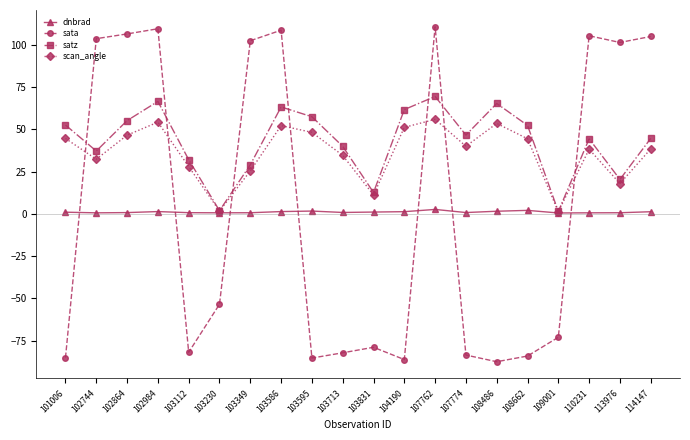

Where does the satz series first go above 46?

101006